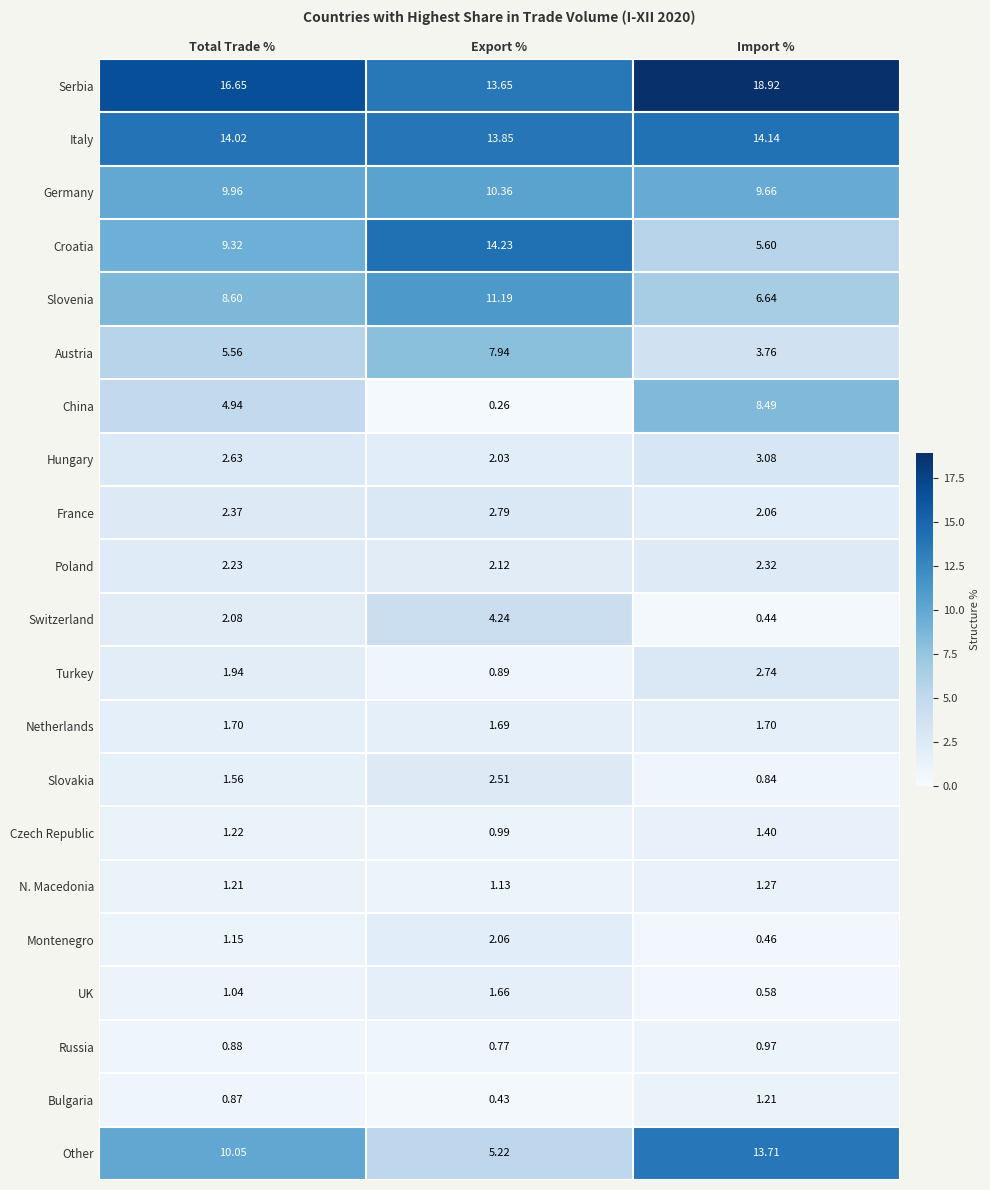

Between Total Trade % and Export %, which series saw the biggest shift?

Croatia